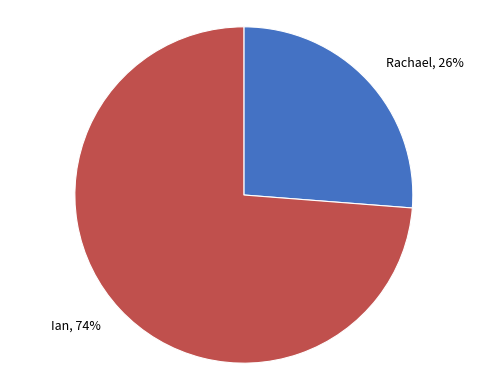

The Ian slice represents 74% of the pie. True or false?

True